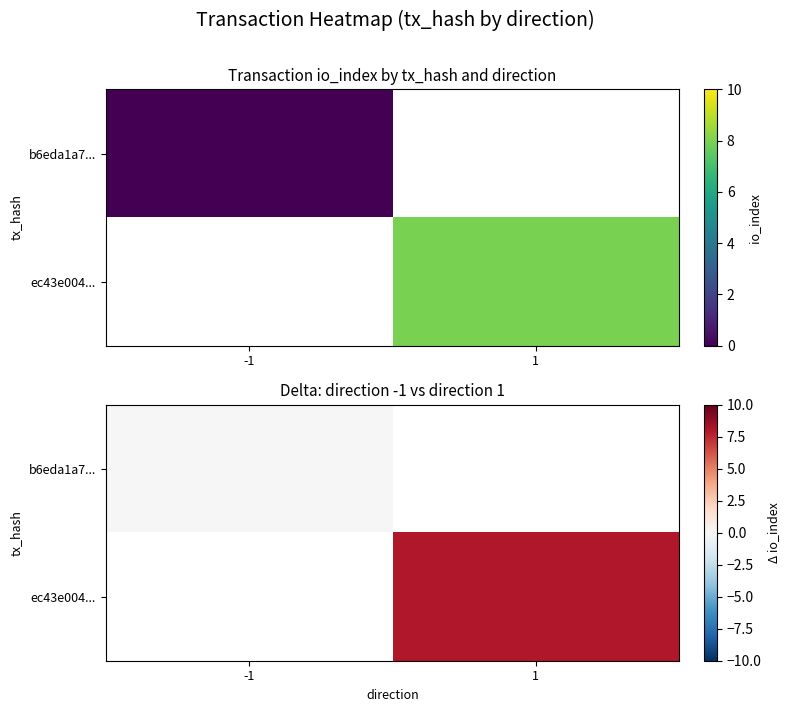

Rank the series at 1 from lowest to highest value.

b6eda1a7..., ec43e004...